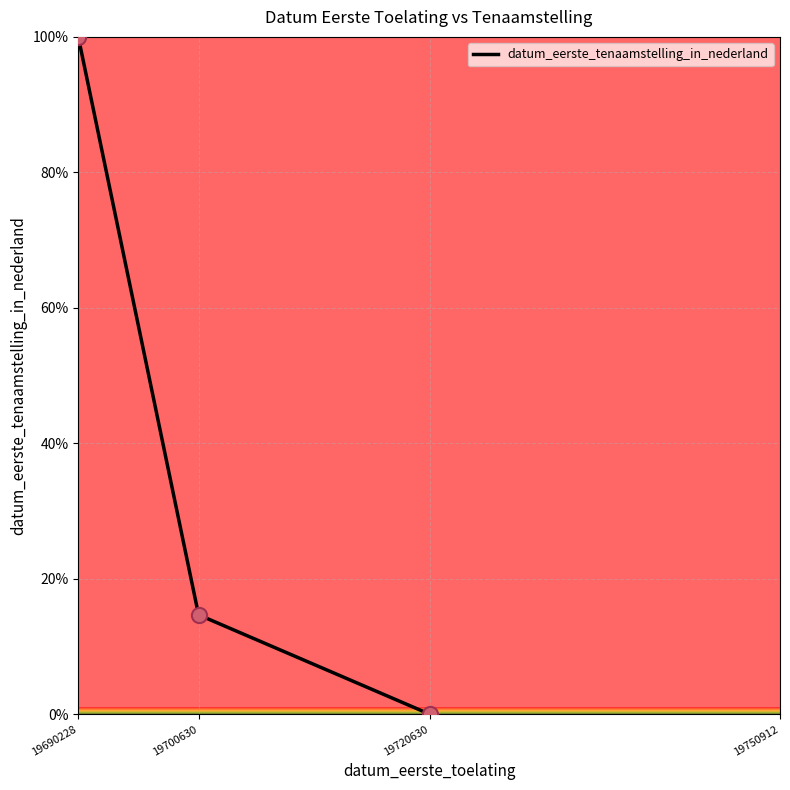

Between 19700630 and 19720630, which is larger?

19700630